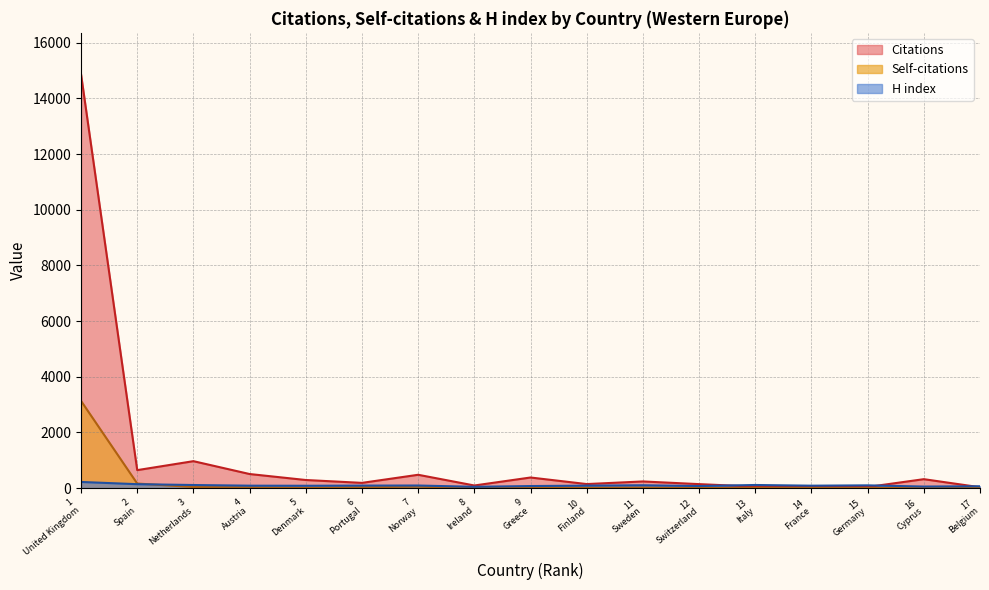

At which label does H index first exceed 87?

1
United Kingdom